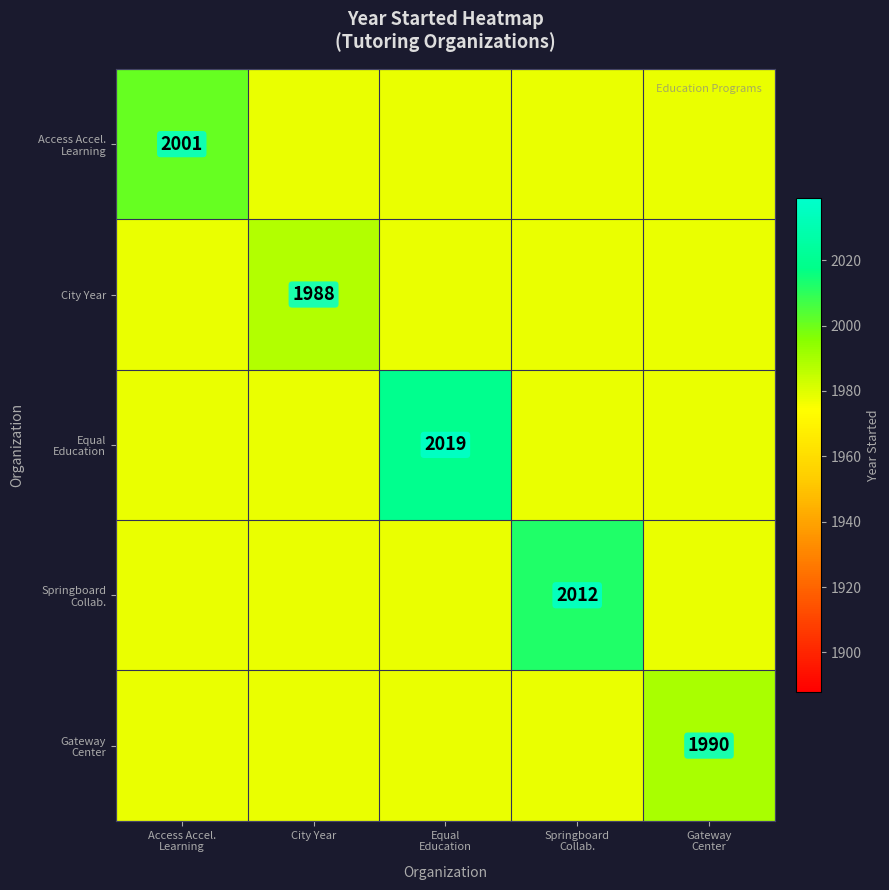

True or false: City Year has a value of 967 at City Year.

False